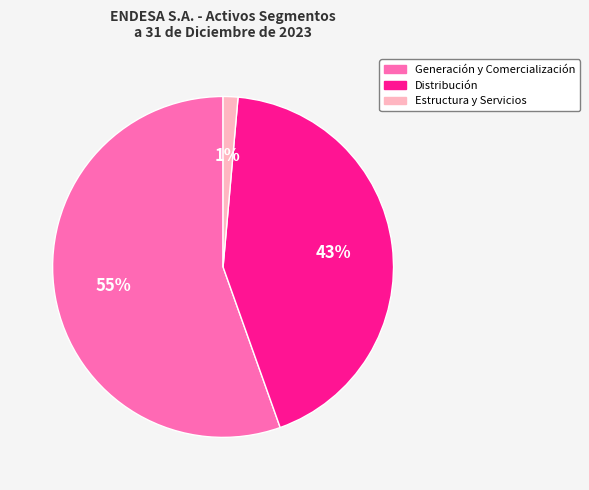

Rank the categories by value from highest to lowest.

Generación y Comercialización, Distribución, Estructura y Servicios